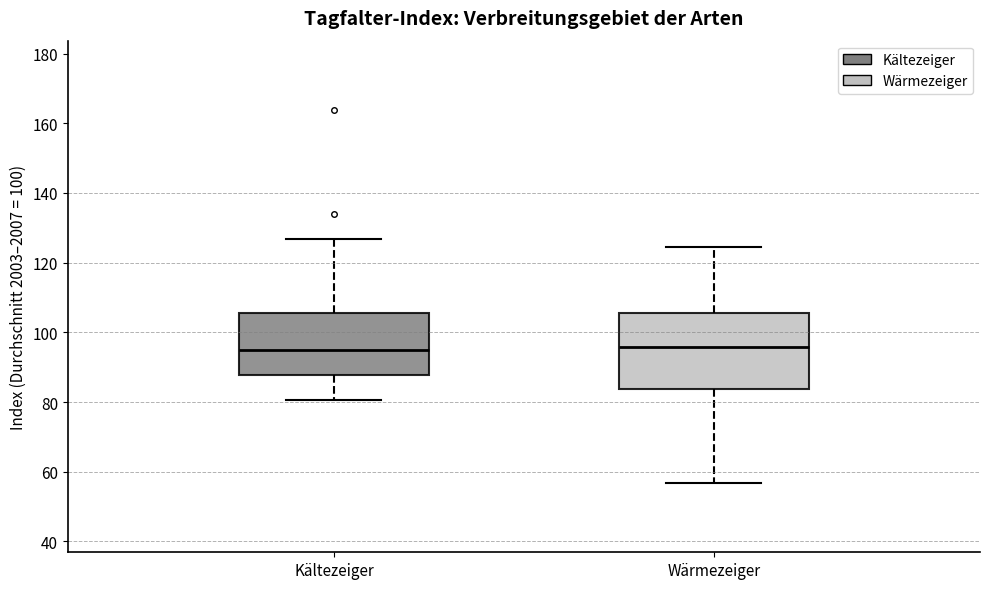

Comparing the boxes themselves (not the whiskers), which one is the tallest?

Wärmezeiger